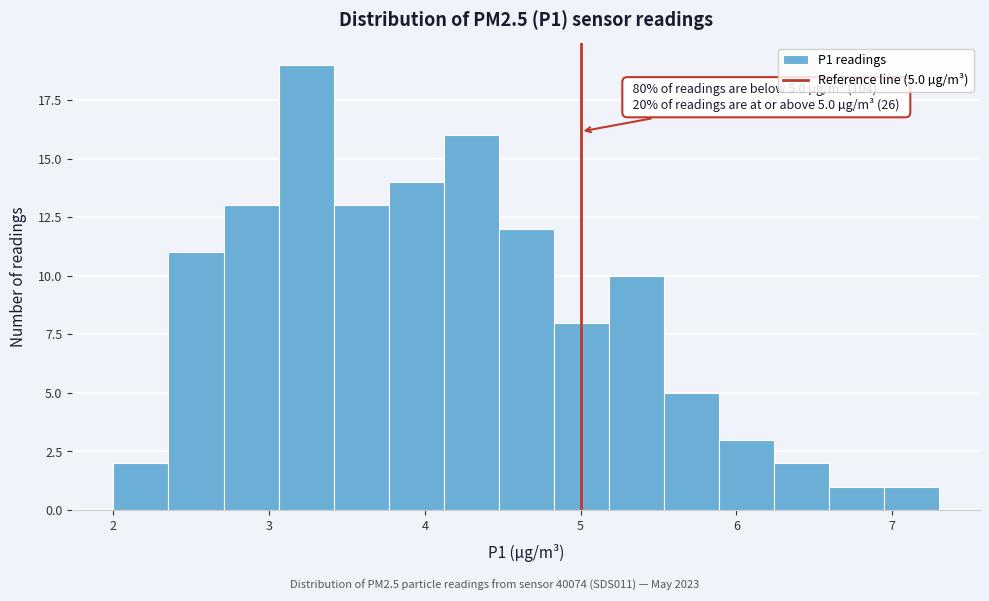

Read against the x-axis, roughly where is the centre of the tallest bar?

3.2